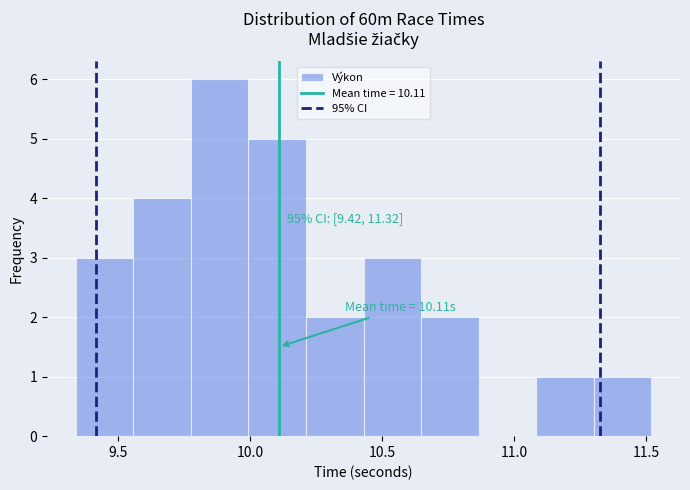

Which range on the x-axis has the tallest bar?

9.80 to 10.00